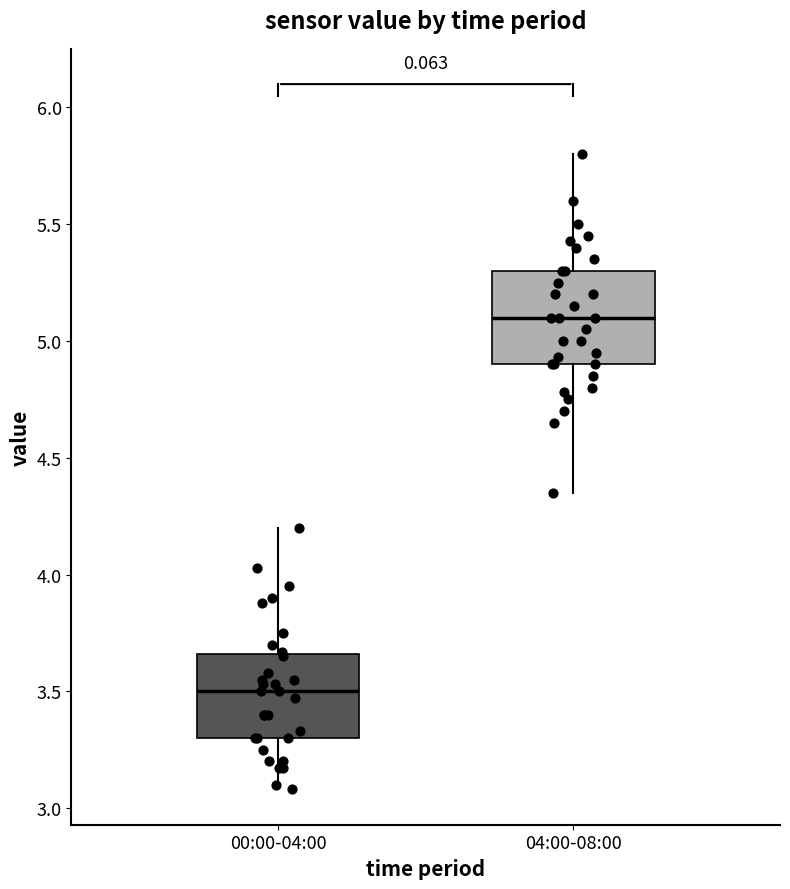

Where does the lower whisker of the box for 04:00-08:00 end on the y-axis? The values are not printed on the chart, so give them approximately, as read against the axis.

4.35